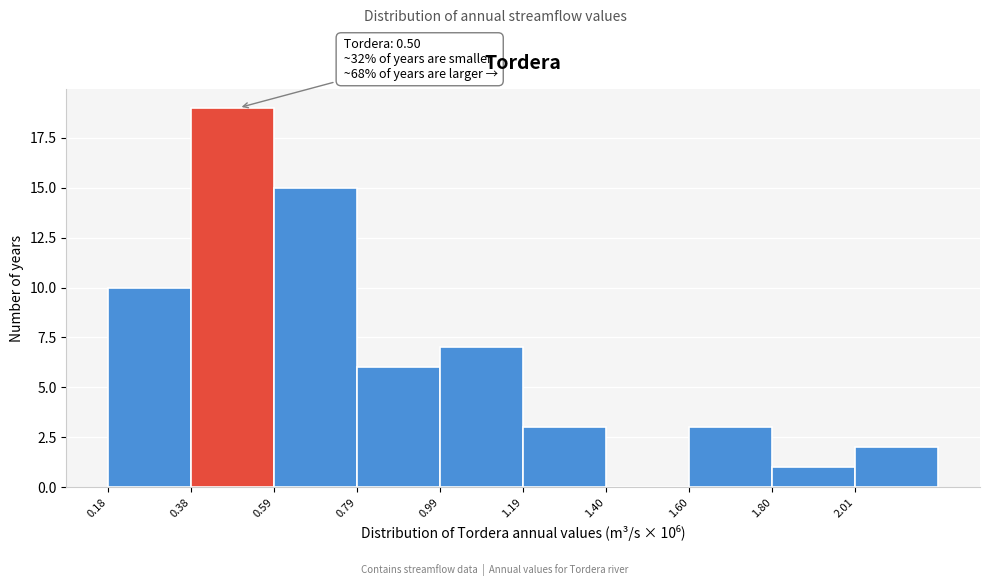

Which range on the x-axis has the tallest bar?

0.4 to 0.6